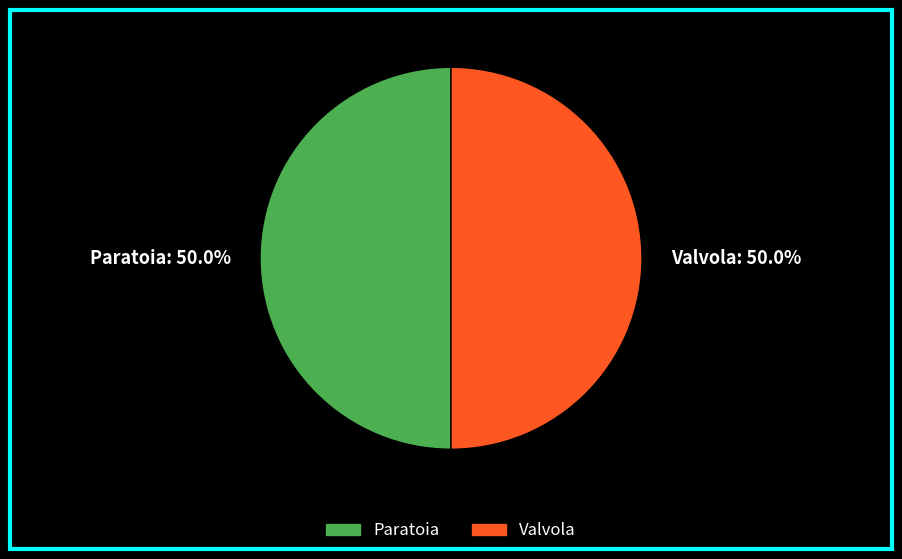

The Valvola slice represents 55% of the pie. True or false?

False